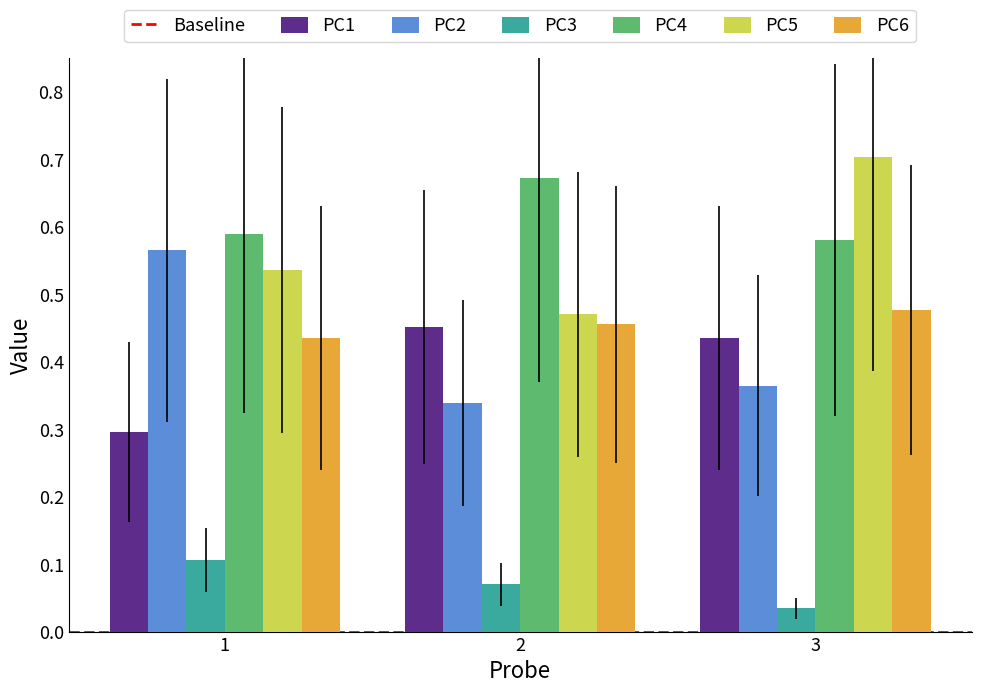

How many bars are there in each group?

6